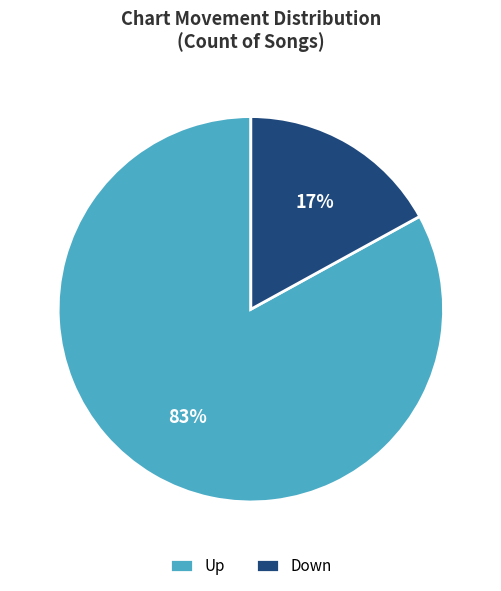

What percentage is the Down slice, to the nearest percent?

17%